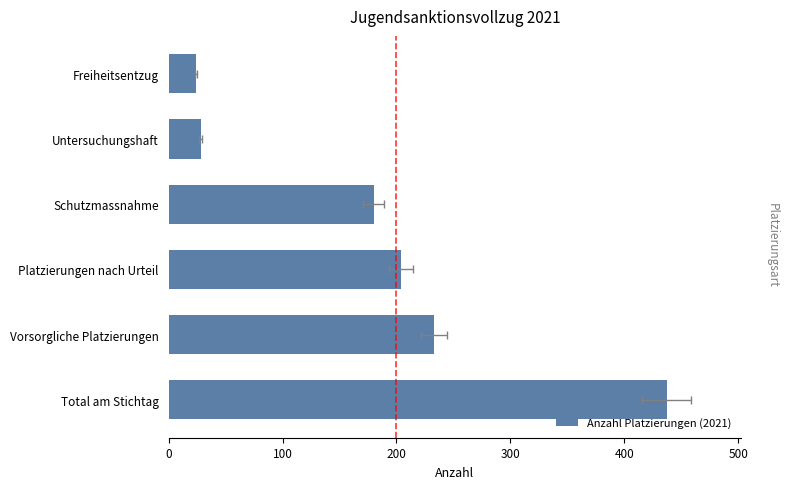

Approximately how many times larger is the value at Vorsorgliche Platzierungen compared to Platzierungen nach Urteil?

1.1